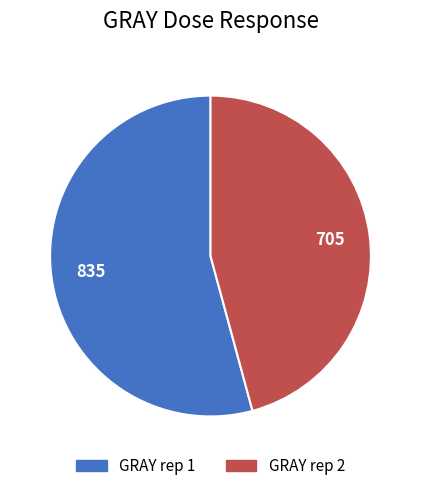

Does any single category account for the majority?

Yes